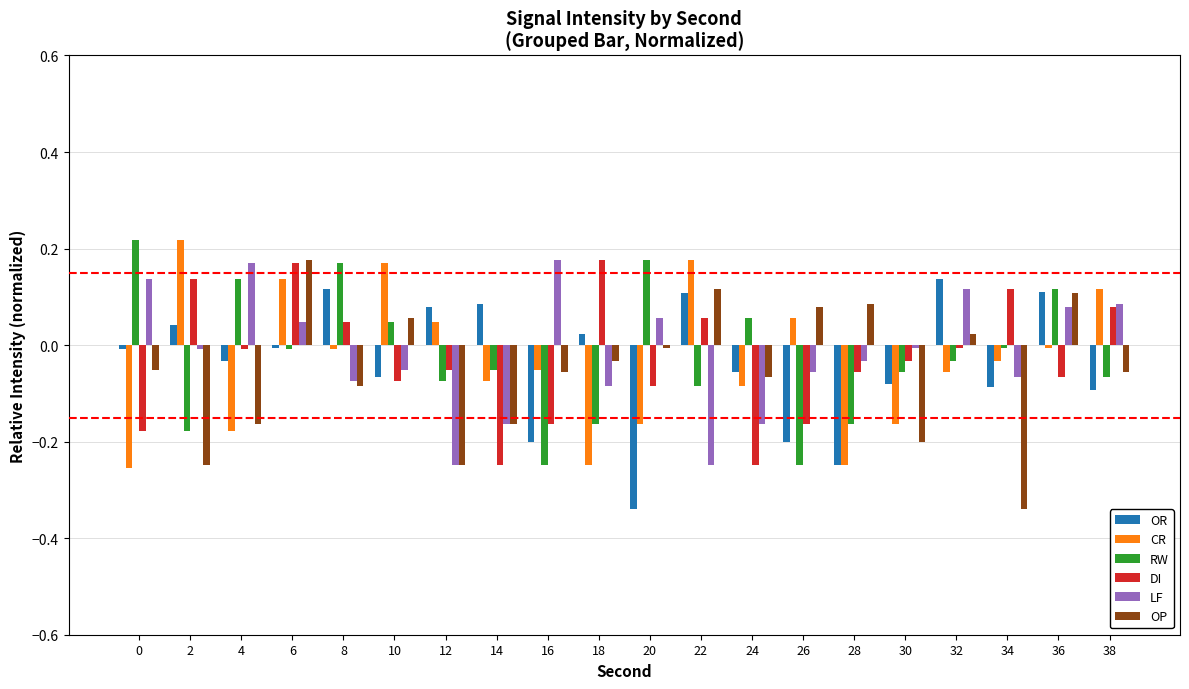

At which category is the sum across all series the highest?

6